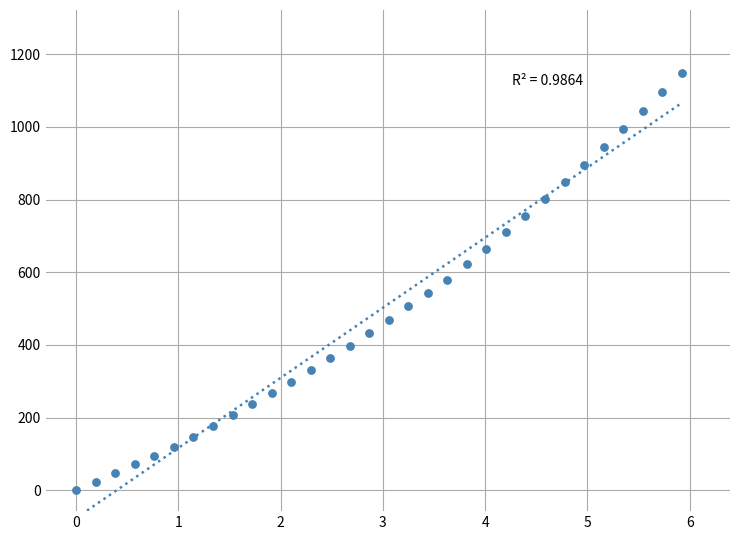

What is the range of X values (max minus min)?

5.9